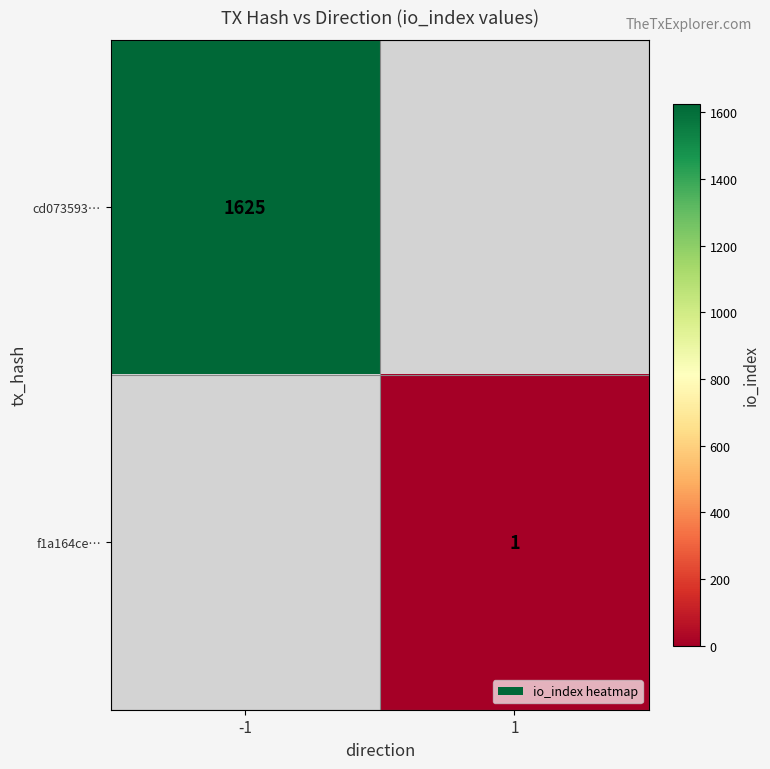

What is the greatest value displayed?

1625.0